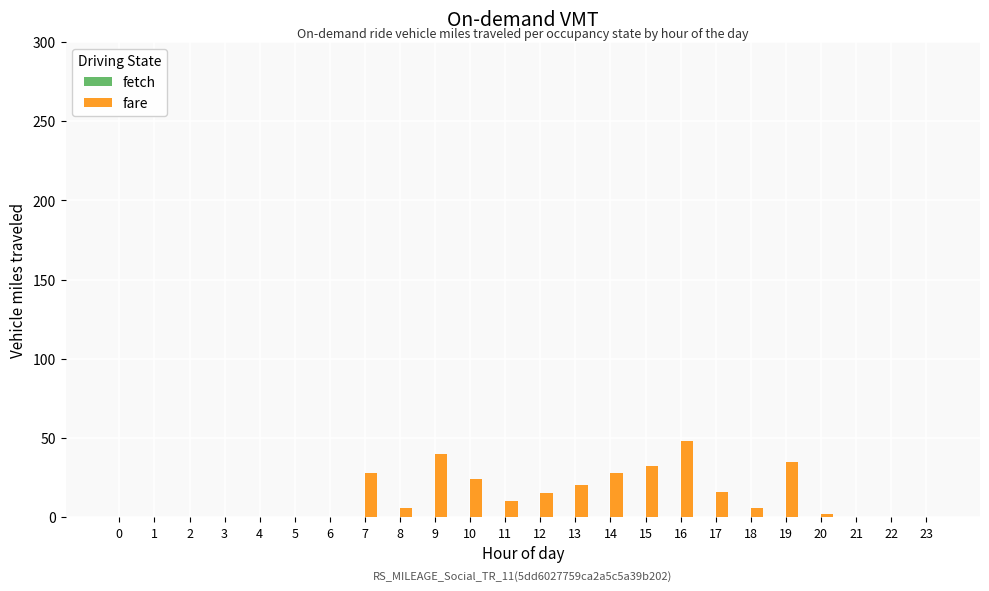

Which label corresponds to the largest value in the chart?

16